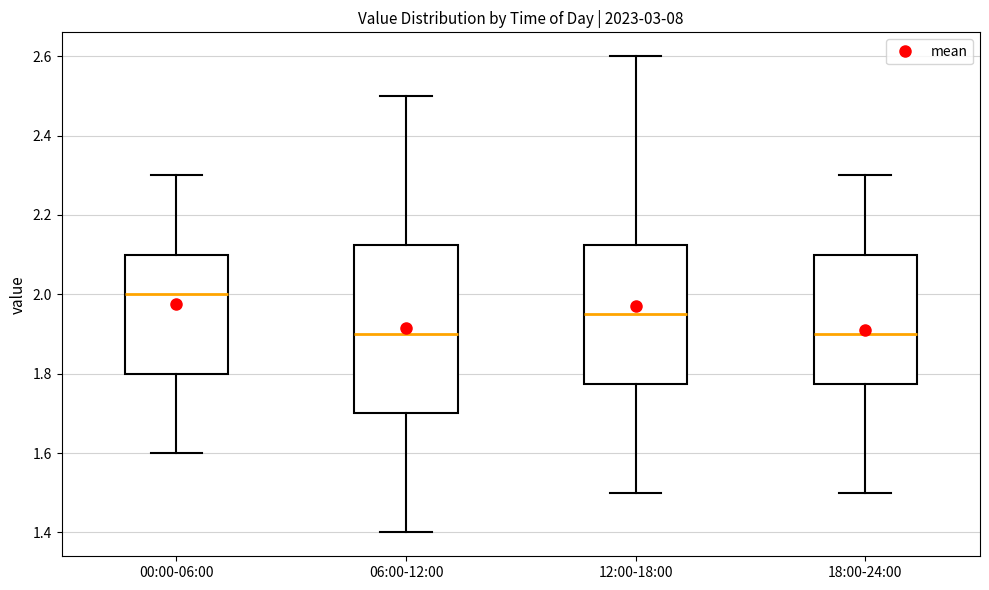

Where is the lower edge of the box for 06:00-12:00 on the y-axis? The values are not printed on the chart, so give them approximately, as read against the axis.

1.70